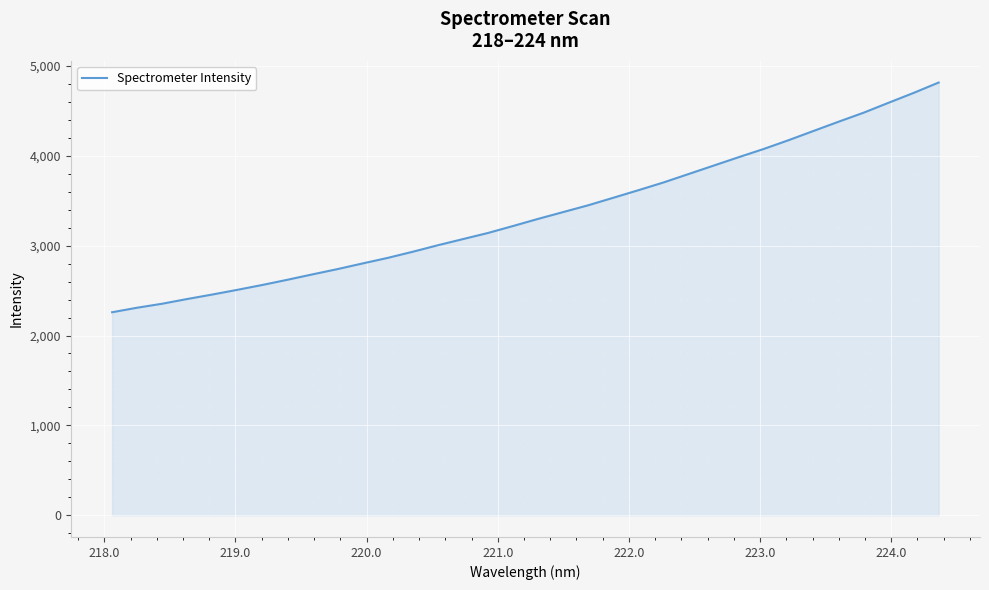

How many series are shown in this chart?

1